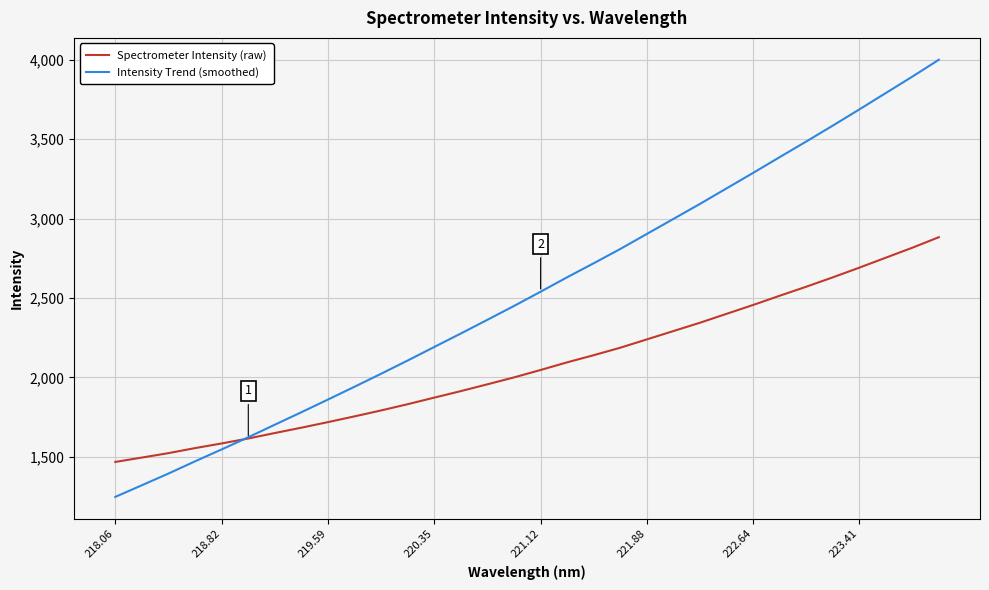

Which series has the largest total across all categories?

Intensity Trend (smoothed)